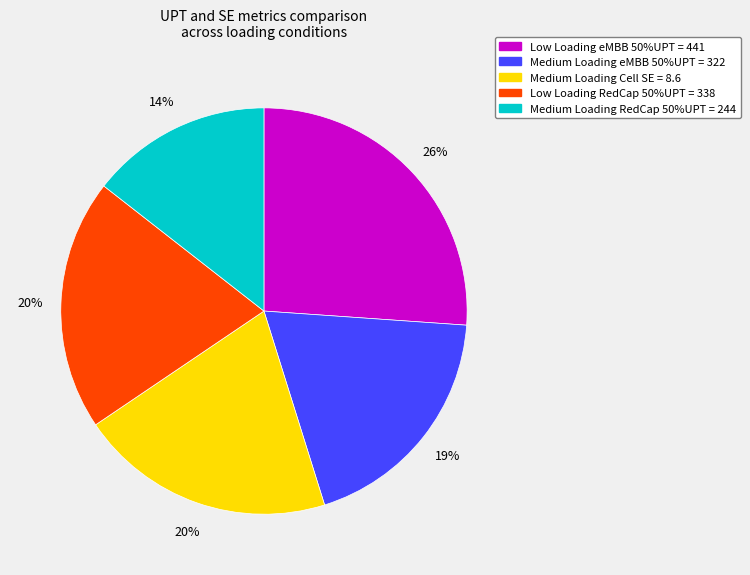

Is there any slice that represents more than half of the pie?

No